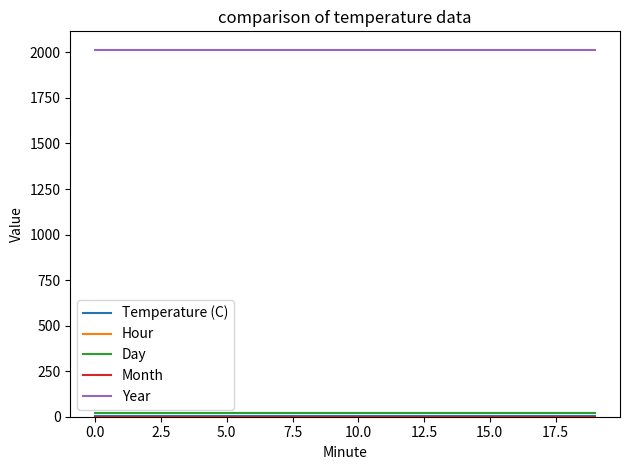

What is the greatest value displayed?

2015